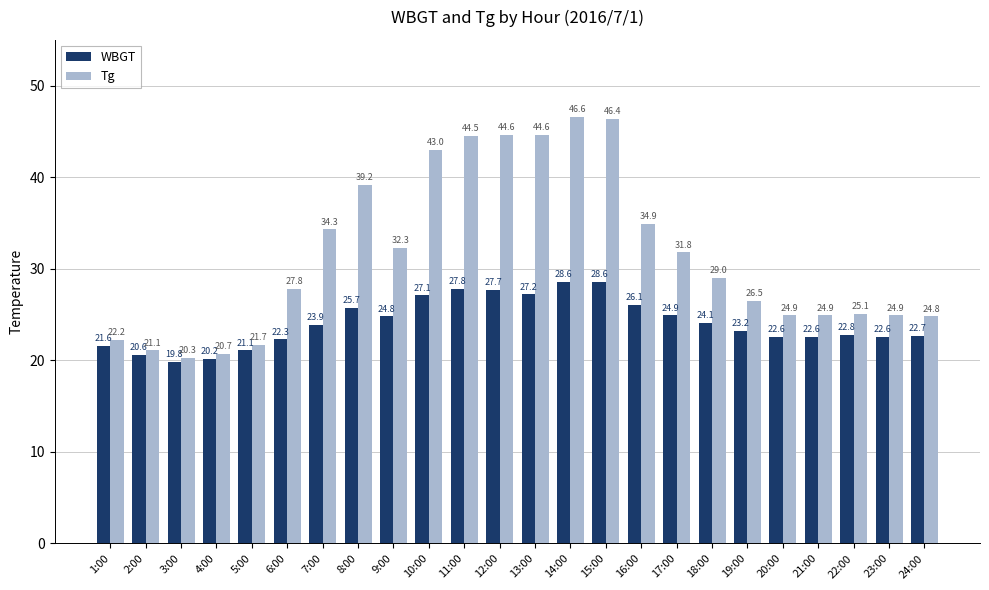

What is the total value across all series at 16:00?

61.0